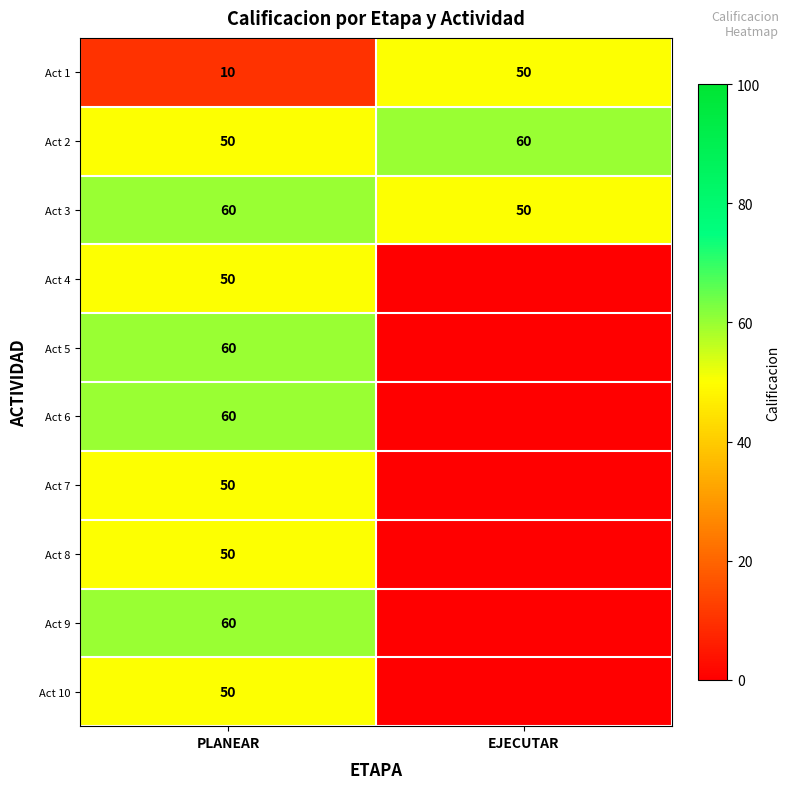

List the labels in order of Act 1 value, smallest first.

PLANEAR, EJECUTAR